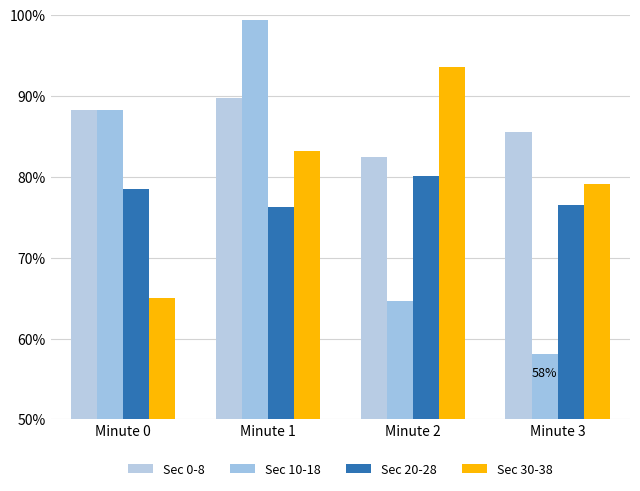

At Minute 2, list the series in order from smallest to largest.

Sec 10-18, Sec 20-28, Sec 0-8, Sec 30-38